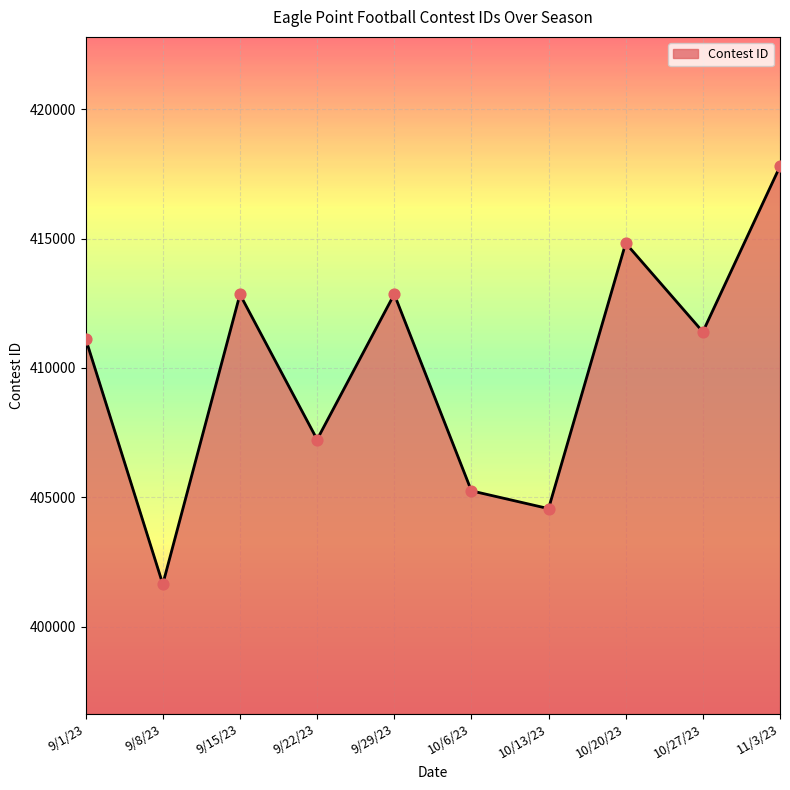

What is the change in value from 9/22/23 to 10/13/23?

-2669